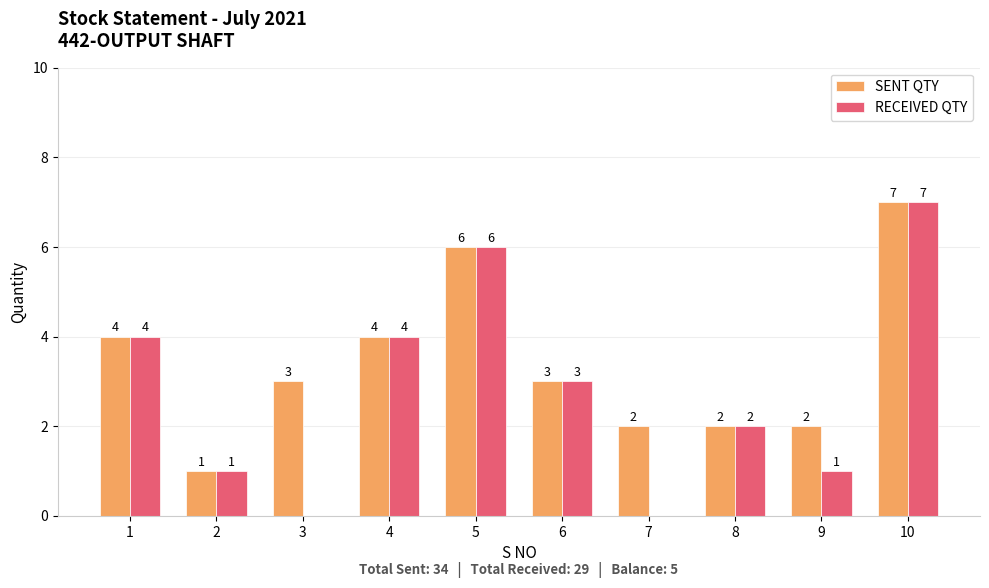

What is the approximate value of SENT QTY at 7?

2